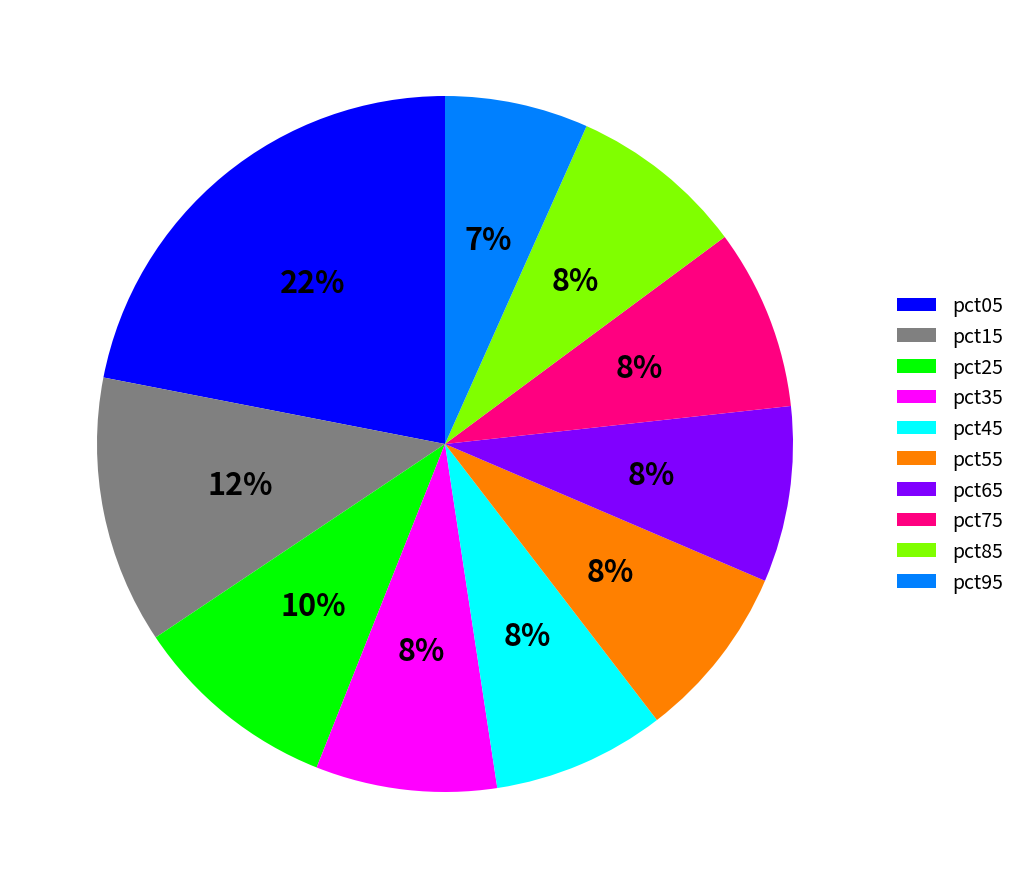

Do pct75 and pct95 together represent more than half of the pie?

No